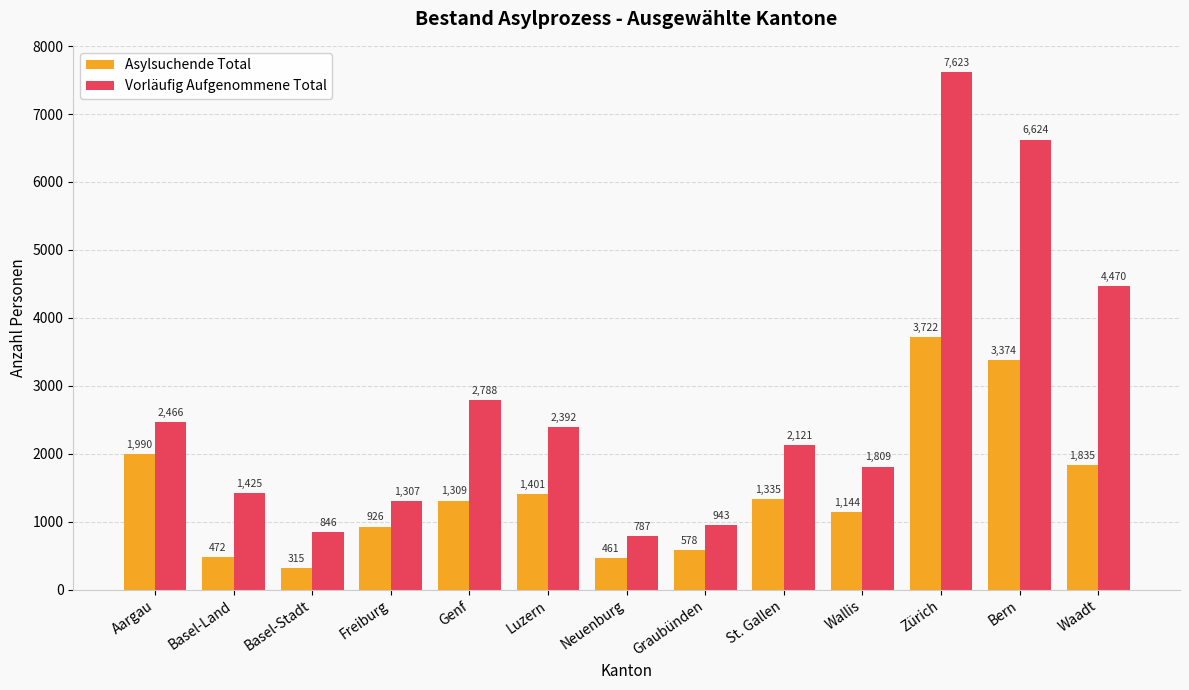

What are all the series names shown in the legend?

Asylsuchende Total, Vorläufig Aufgenommene Total